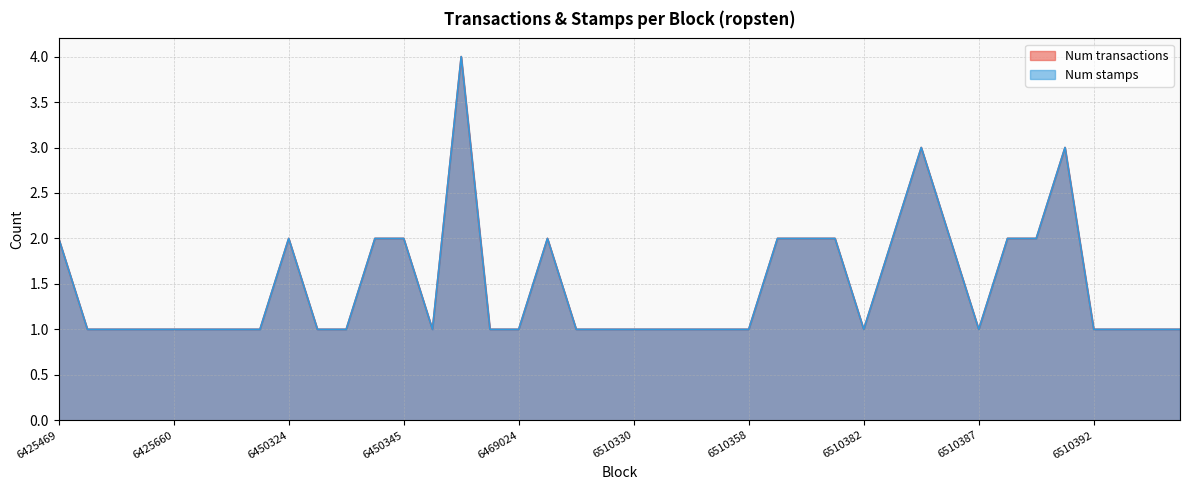

Reading right to left, extract all data points from this chart.

Num transactions: 1	1	1	1	3	2	2	1	2	3	2	1	2	2	2	1	1	1	1	1	1	1	2	1	1	4	1	2	2	1	1	2	1	1	1	1	1	1	1	2
Num stamps: 1	1	1	1	3	2	2	1	2	3	2	1	2	2	2	1	1	1	1	1	1	1	2	1	1	4	1	2	2	1	1	2	1	1	1	1	1	1	1	2